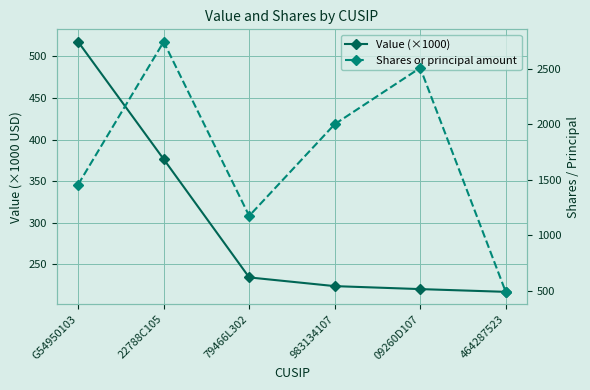

Rank the series by their maximum value, from highest to lowest.

Shares or principal amount, Value (×1000)